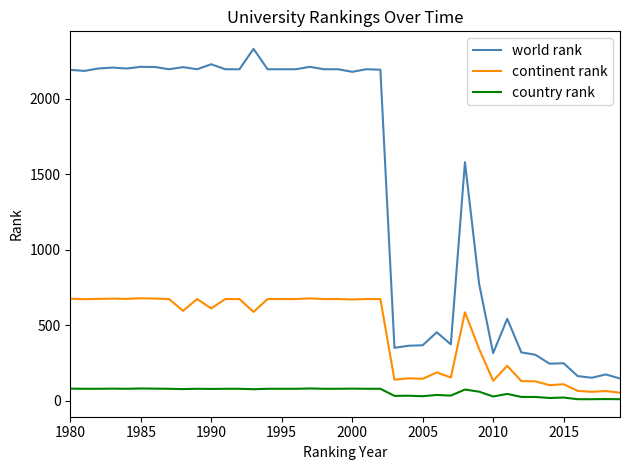

True or false: continent rank and world rank cross at least once.

False